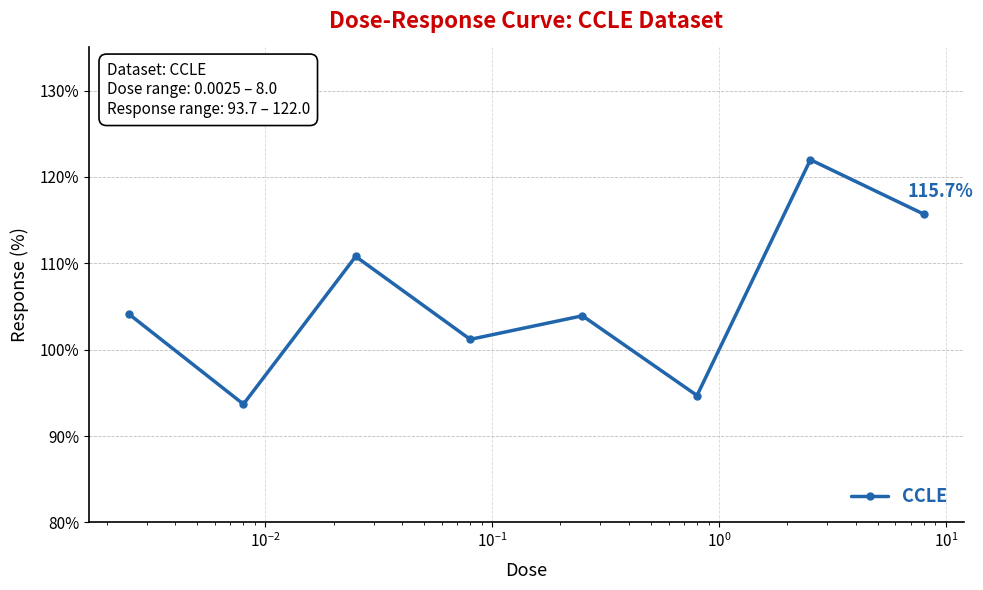

What is the difference between the maximum and minimum values?

28.3